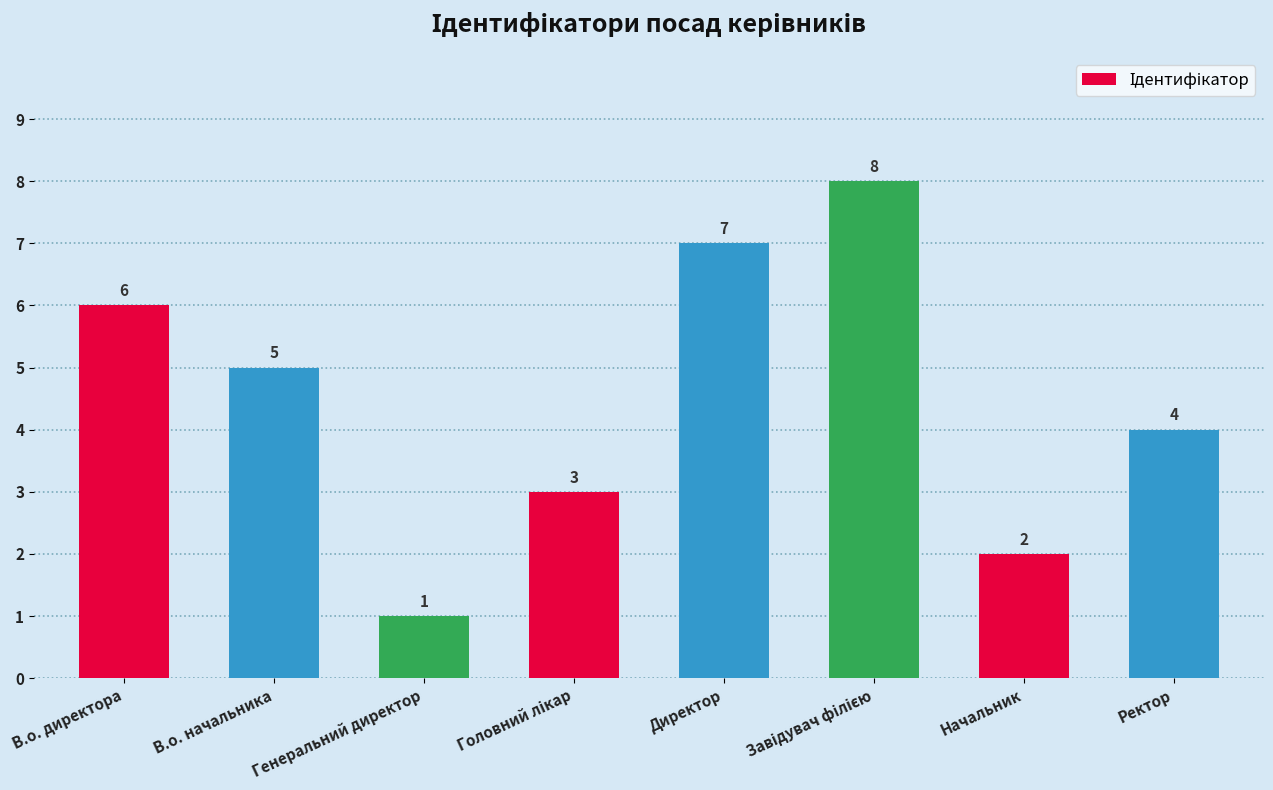

What is the difference between the values at Директор and Ректор?

3